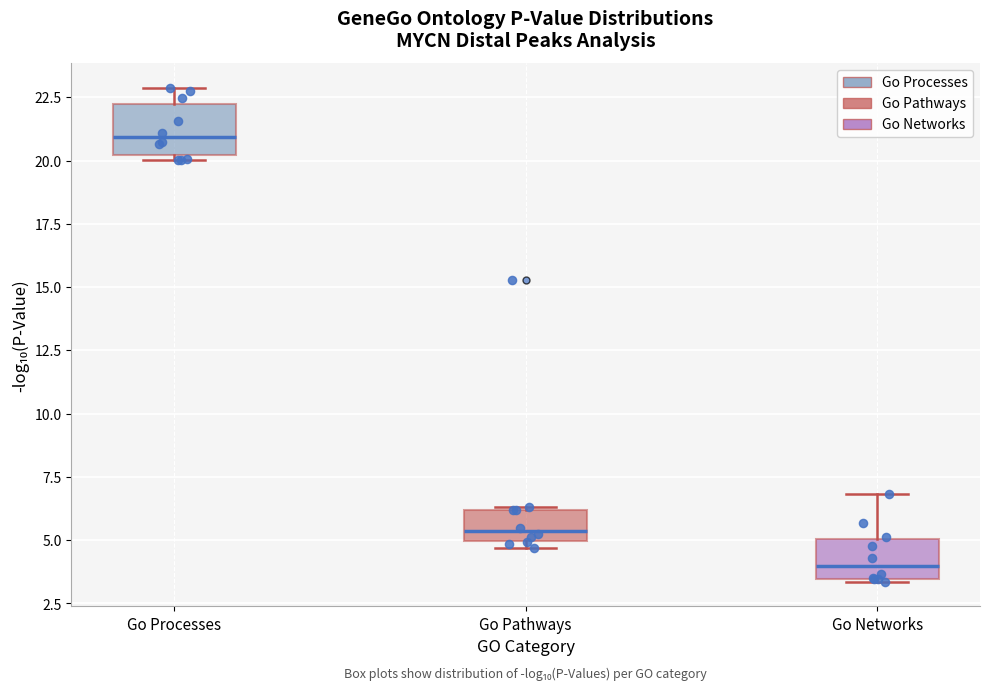

Which box's median line is the lowest?

Go Networks